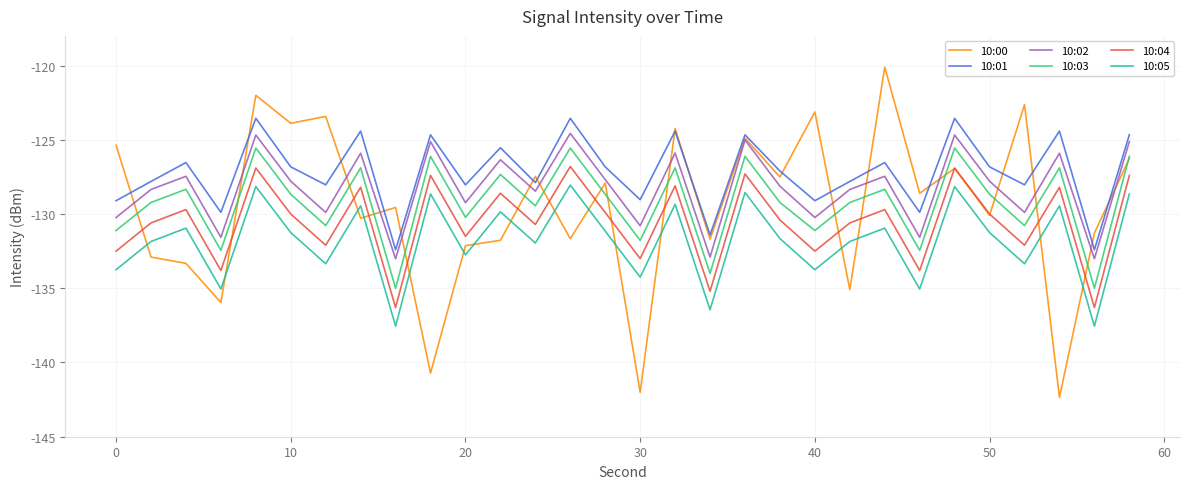

Which series has the largest range (max minus min)?

10:00